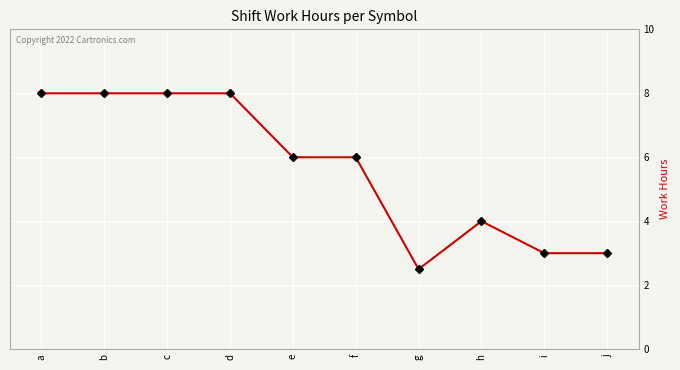

Count the number of categories in the chart.

10